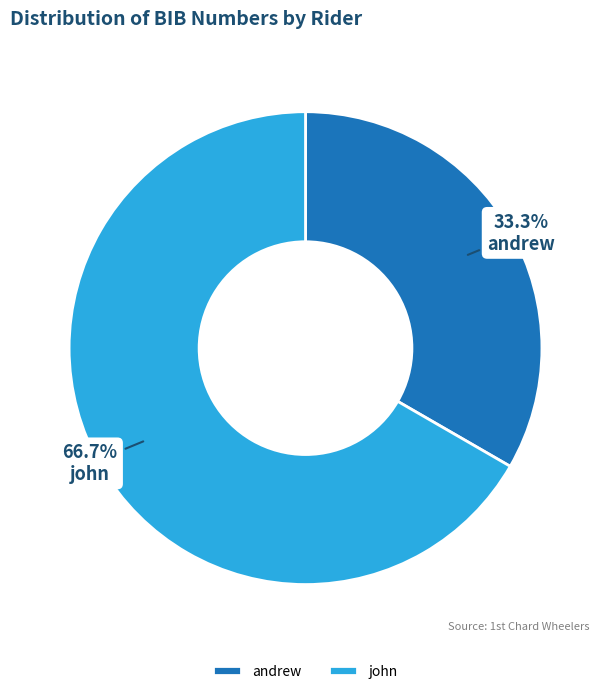

Which category has the biggest portion of the pie?

john